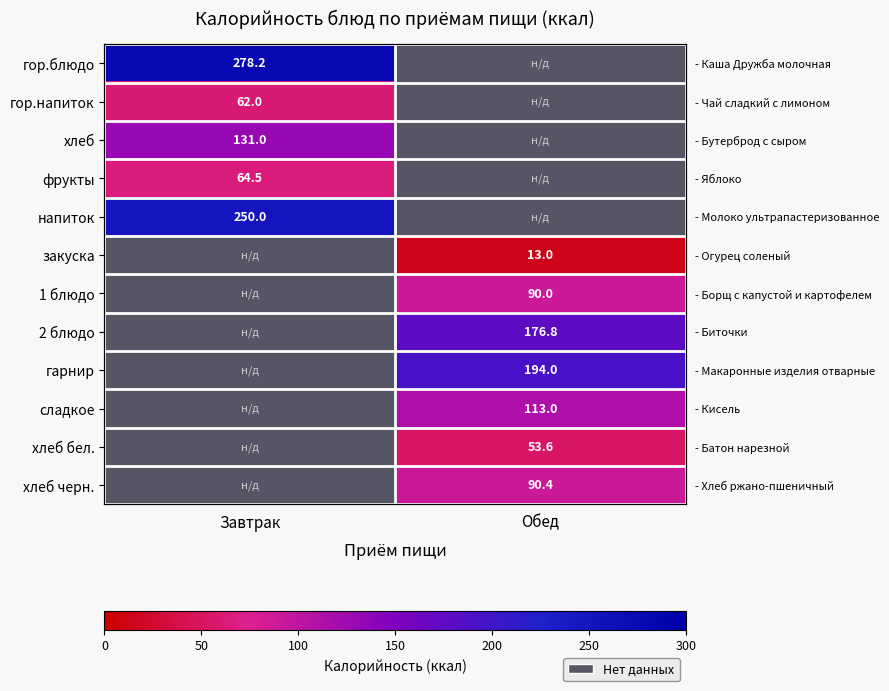

The value of 2 блюдо at Обед is 288.3. True or false?

False